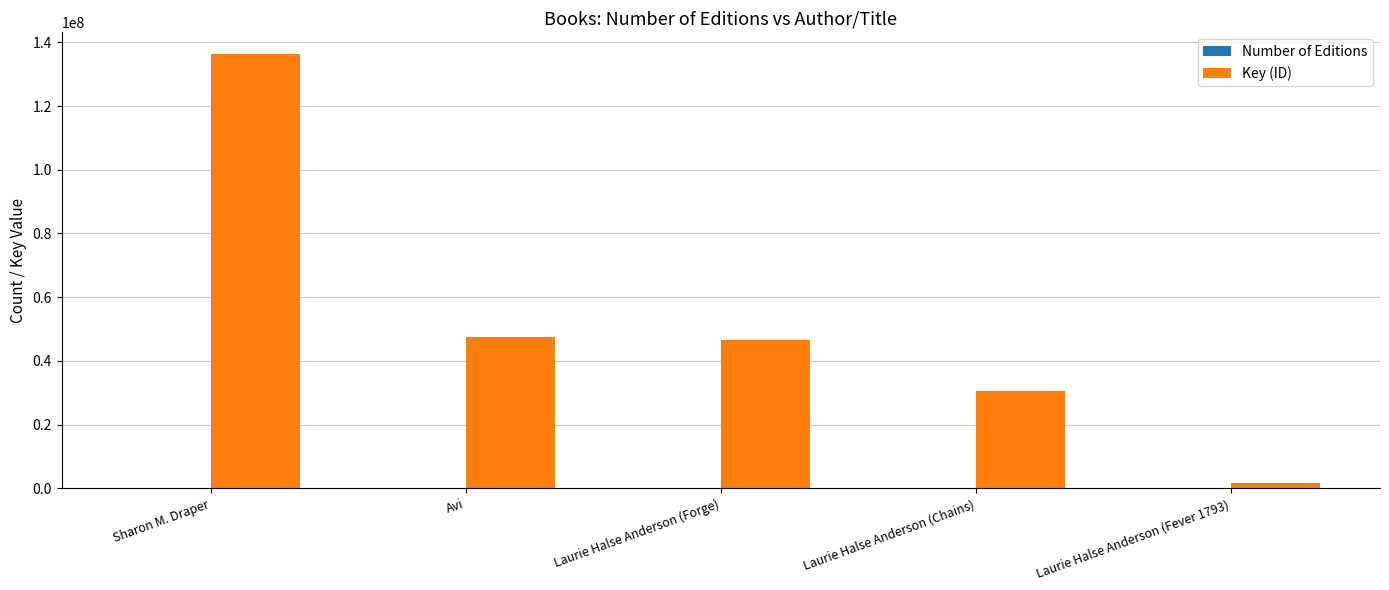

Which series changed the most between Laurie Halse Anderson (Chains) and Laurie Halse Anderson (Fever 1793)?

Key (ID)